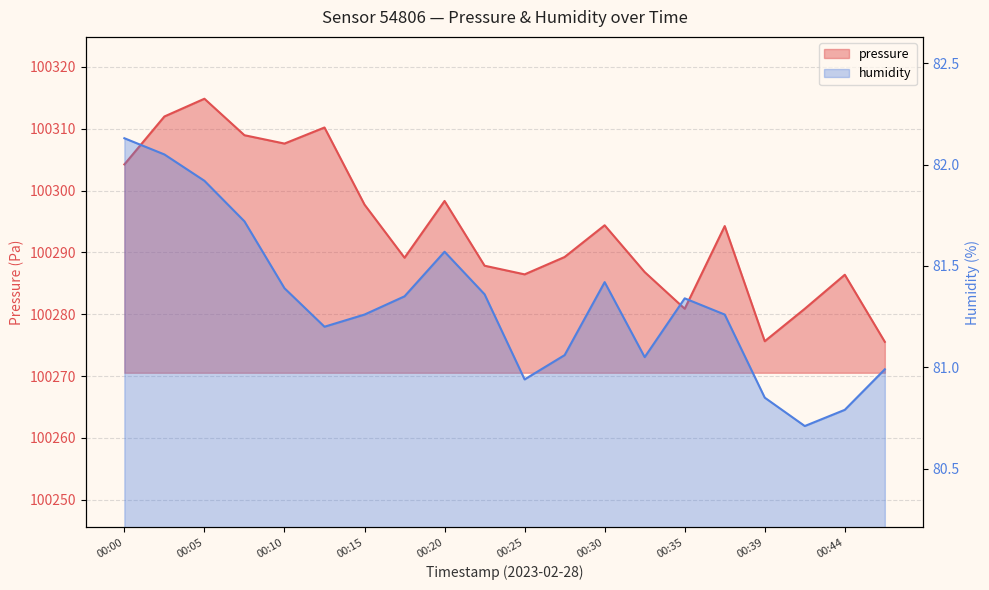

Does the chart display data point markers on the line(s)?

No